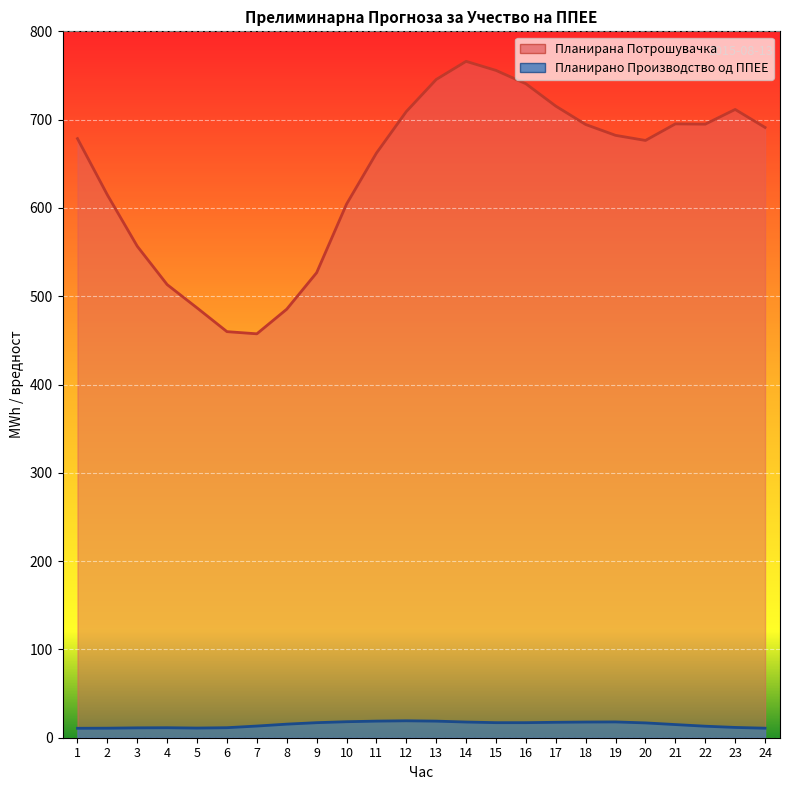

How many data points does each series have?

24